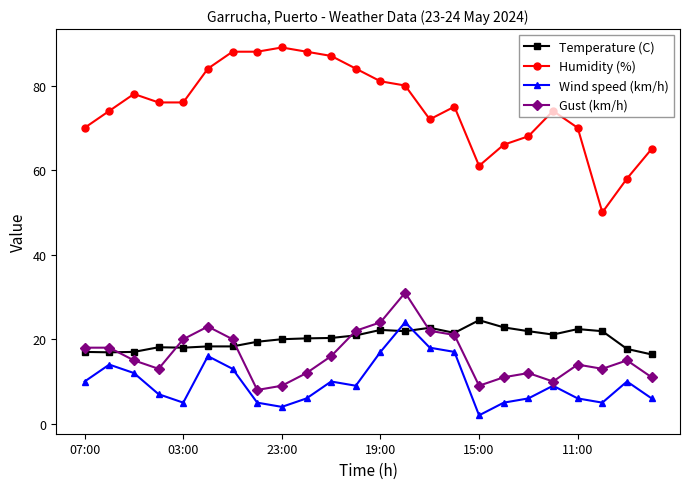

Which series has the widest spread of values?

Humidity (%)